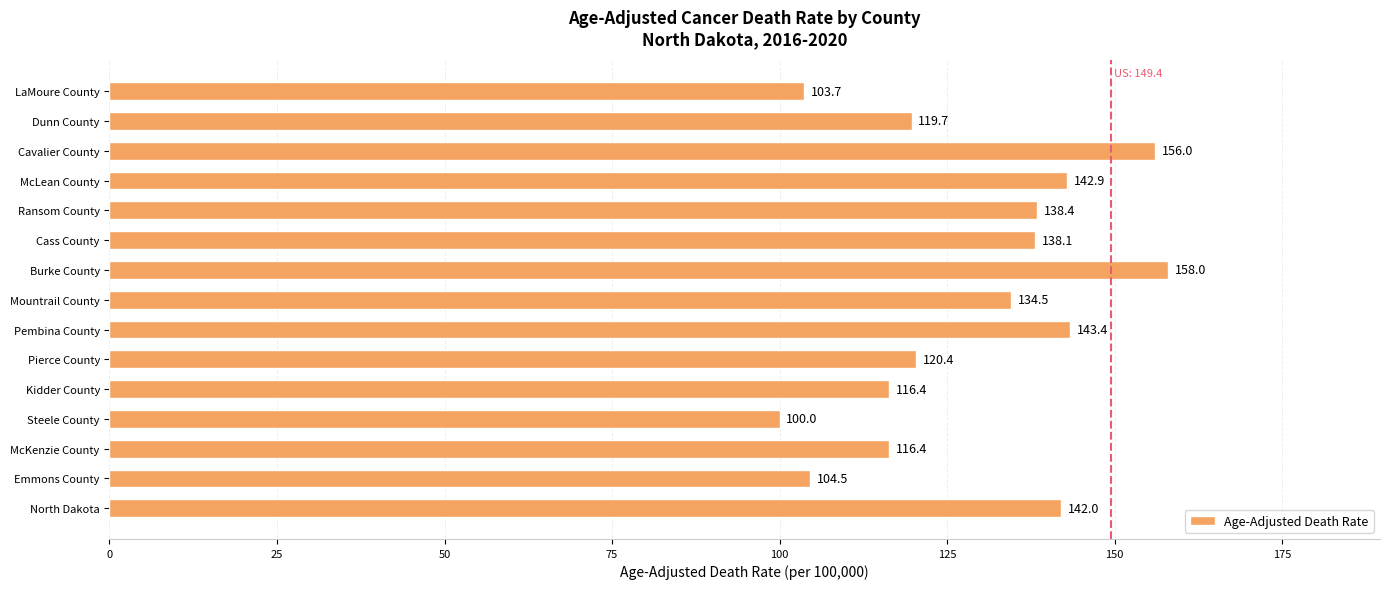

Reading top to bottom, what are all the values shown in this chart?

LaMoure County=103.7	Dunn County=119.7	Cavalier County=156.0	McLean County=142.9	Ransom County=138.4	Cass County=138.1	Burke County=158.0	Mountrail County=134.5	Pembina County=143.4	Pierce County=120.4	Kidder County=116.4	Steele County=100.0	McKenzie County=116.4	Emmons County=104.5	North Dakota=142.0